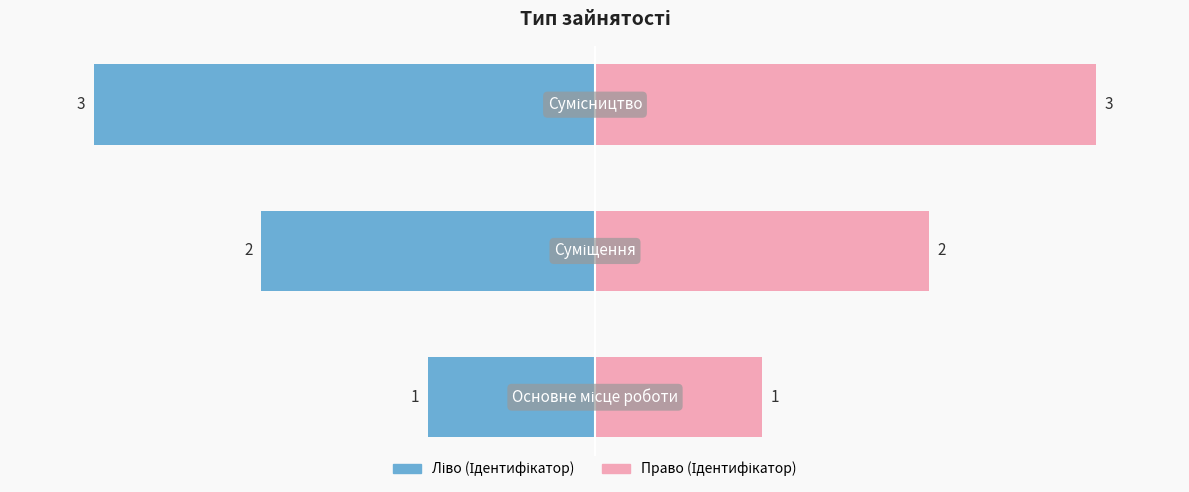

What is the change in value from Основне місце роботи to Суміщення?

+1